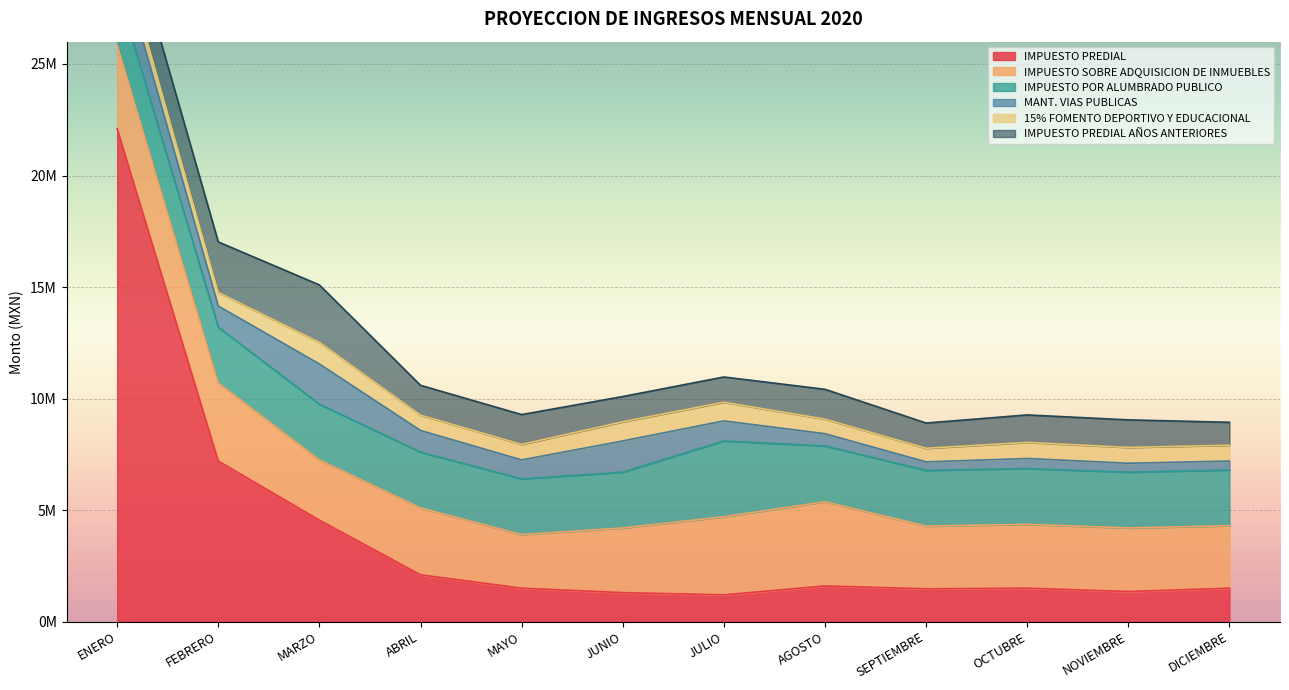

What is the sum of all IMPUESTO PREDIAL AÑOS ANTERIORES values?

17815219